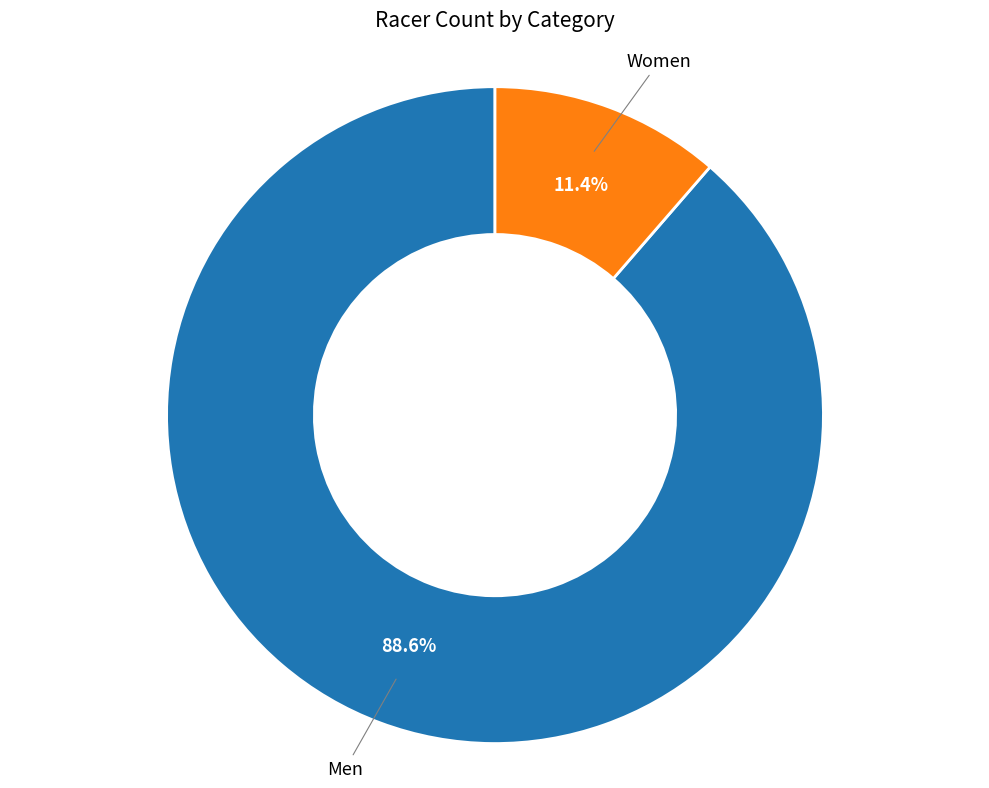

What is the total percentage of Men and Women?

100.0%